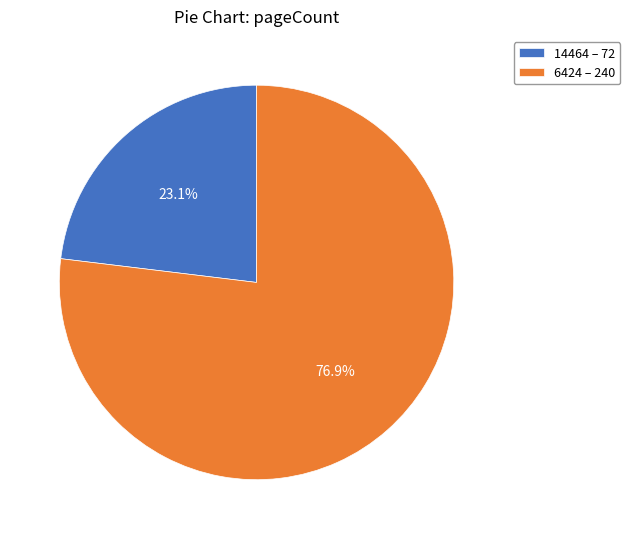

What is the smallest slice in the pie chart?

14464